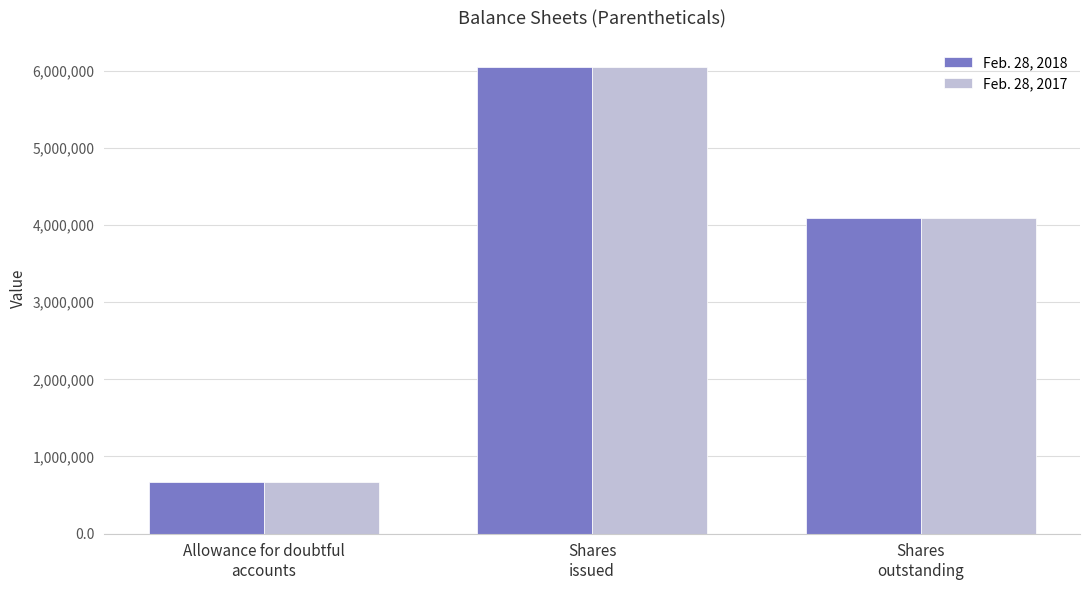

Which series changed the most between Shares
issued and Shares
outstanding?

Feb. 28, 2018